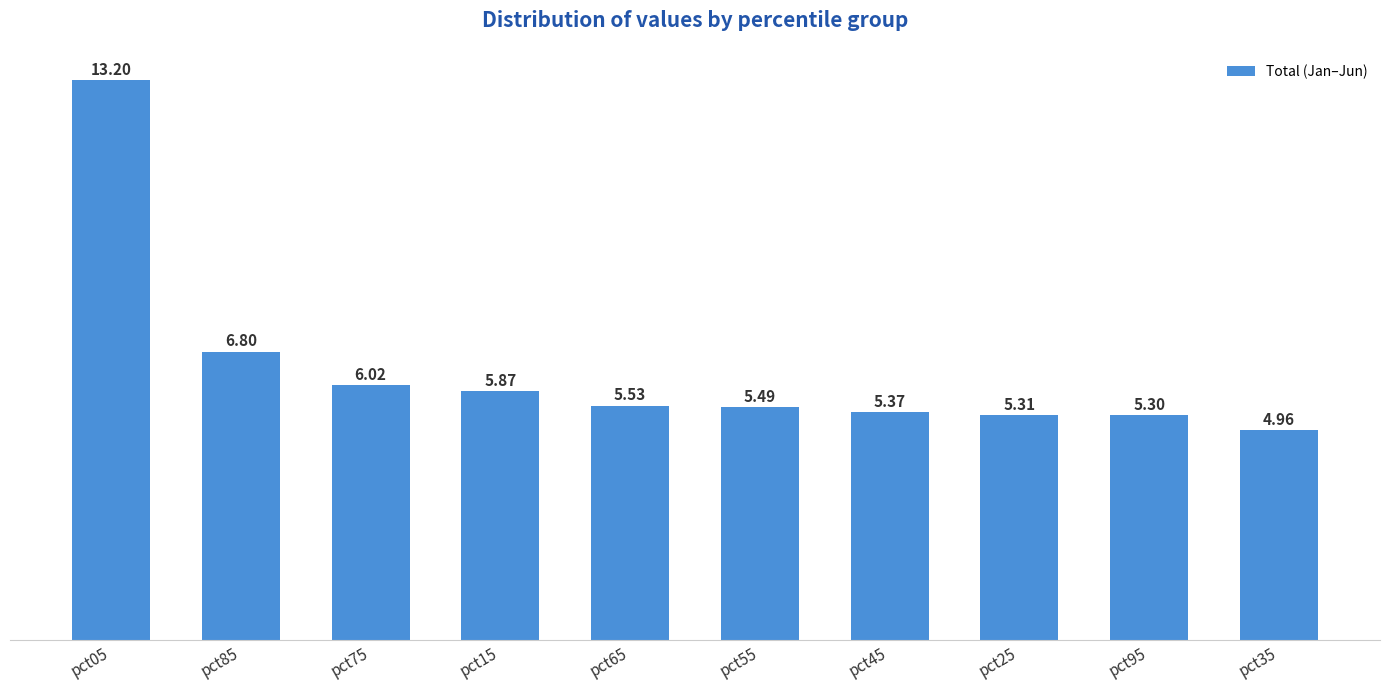

At which category does the chart reach its peak across all series?

pct05